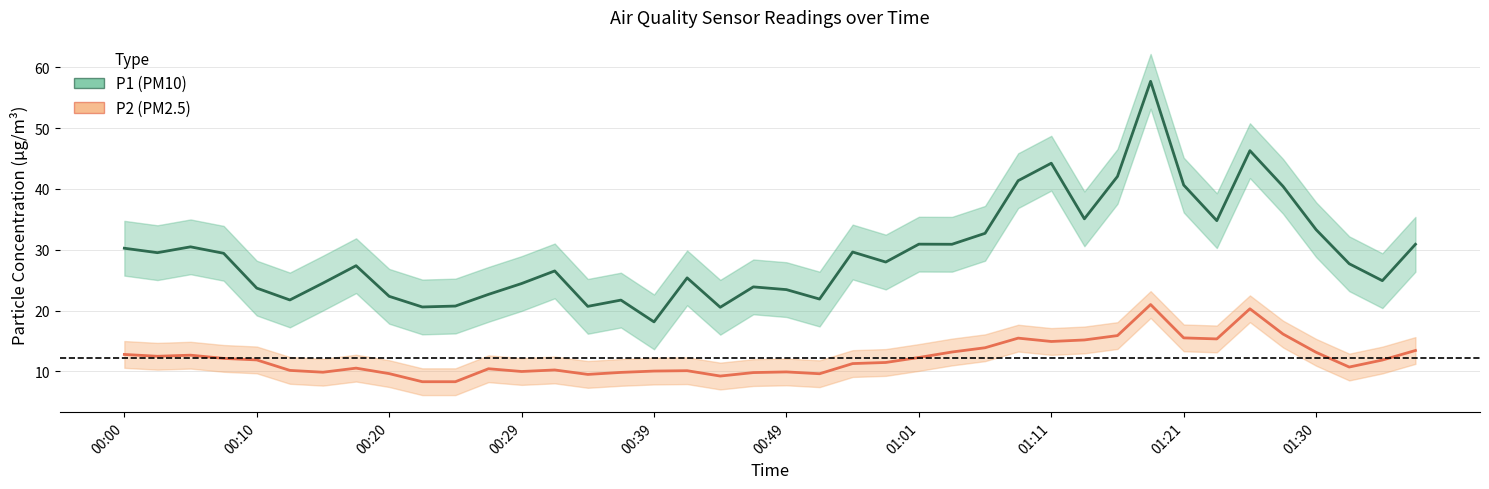

Reading left to right, extract all data points from this chart.

P1 (PM10): 30.2	29.5	30.5	29.4	23.7	21.8	24.5	27.4	22.4	20.6	20.8	22.7	24.4	26.5	20.7	21.7	18.1	25.4	20.6	23.9	23.4	21.9	29.6	28.0	30.9	30.9	32.7	41.4	44.2	35.1	42.0	57.7	40.6	34.8	46.3	40.4	33.3	27.7	24.9	30.9
P2 (PM2.5): 12.8	12.5	12.7	12.2	11.9	10.2	9.9	10.6	9.7	8.3	8.3	10.4	10.0	10.2	9.5	9.8	10.1	10.1	9.2	9.8	9.9	9.6	11.3	11.5	12.3	13.2	13.9	15.5	14.9	15.2	15.9	21.0	15.5	15.3	20.3	16.1	13.2	10.7	11.9	13.4